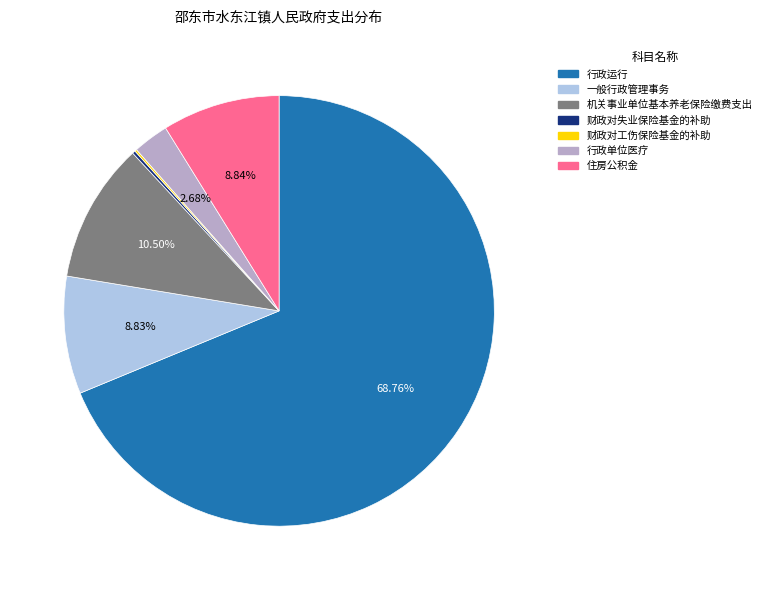

What is the largest slice in the pie chart?

行政运行